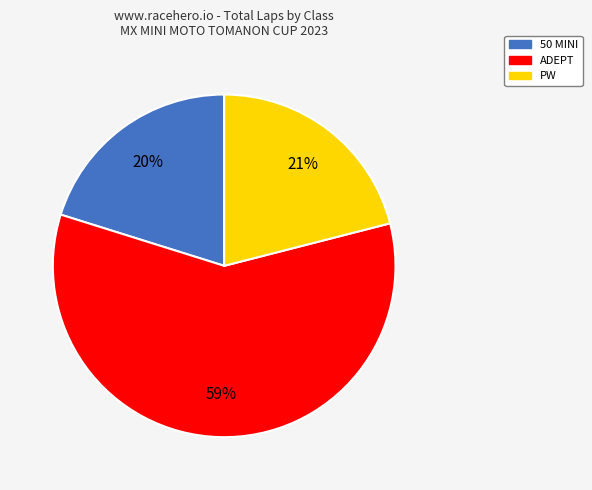

How many segments does this pie chart have?

3